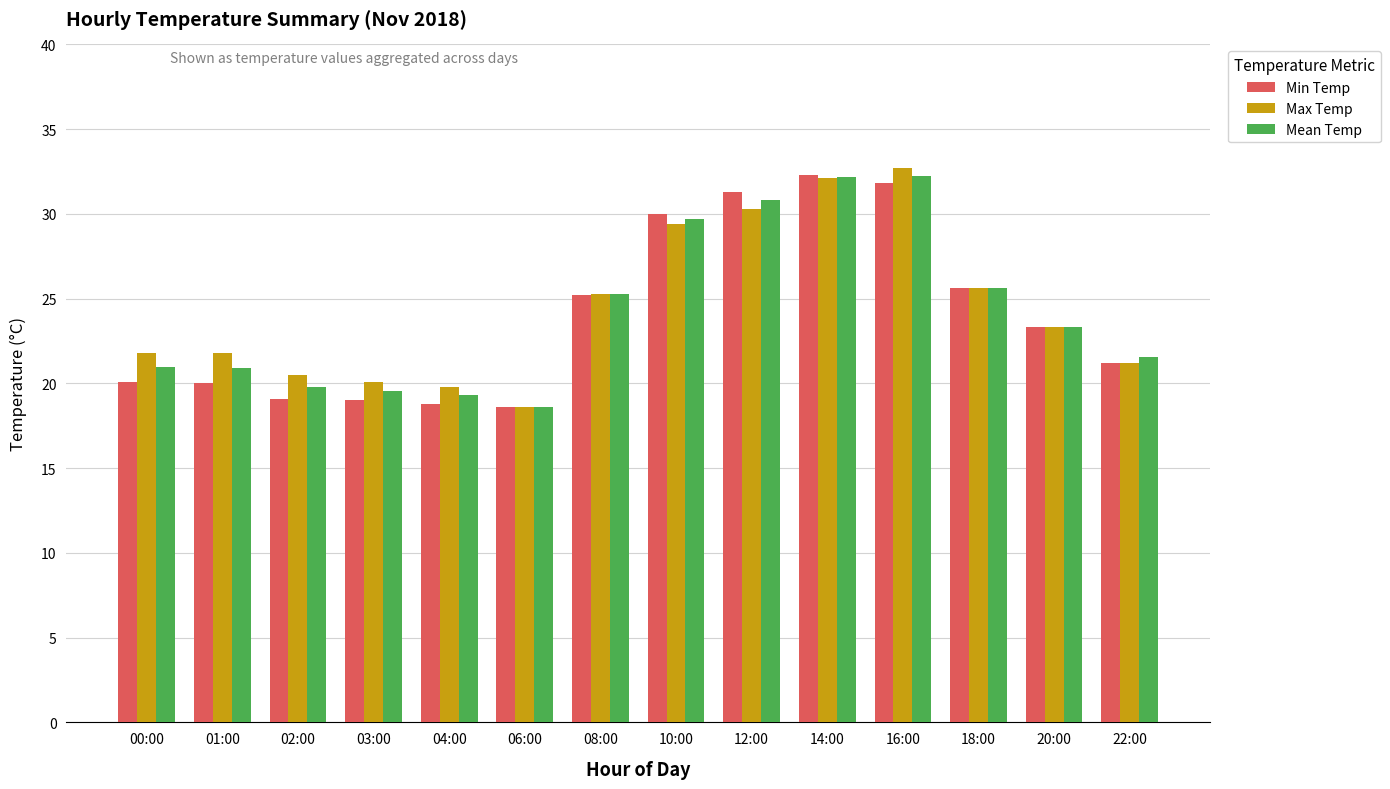

What is the difference between the Max Temp values at 22:00 and 16:00?

11.5